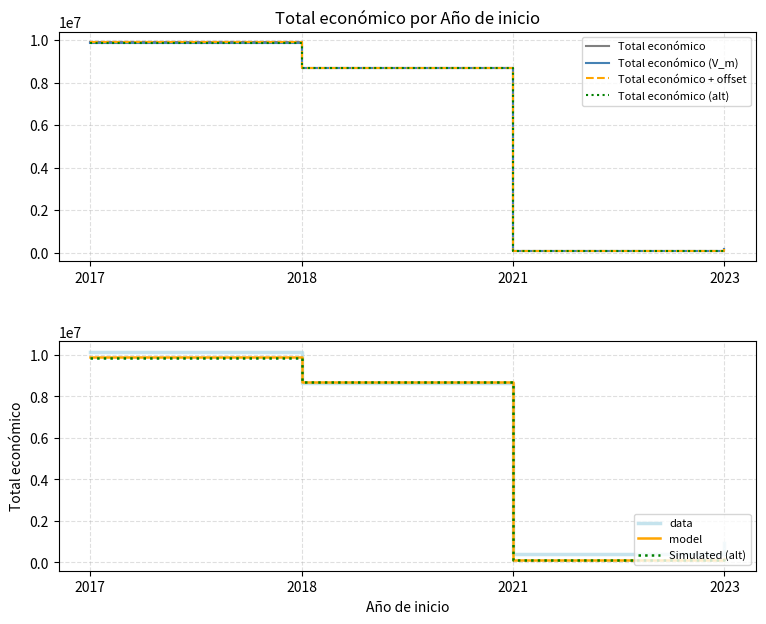

Is this an area chart (filled region under the line)?

No